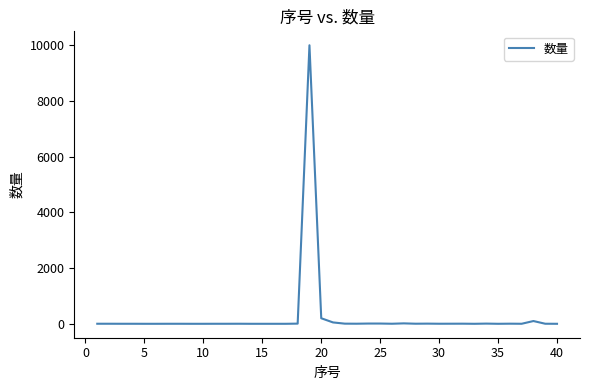

What is the difference between the maximum and minimum values?

9999